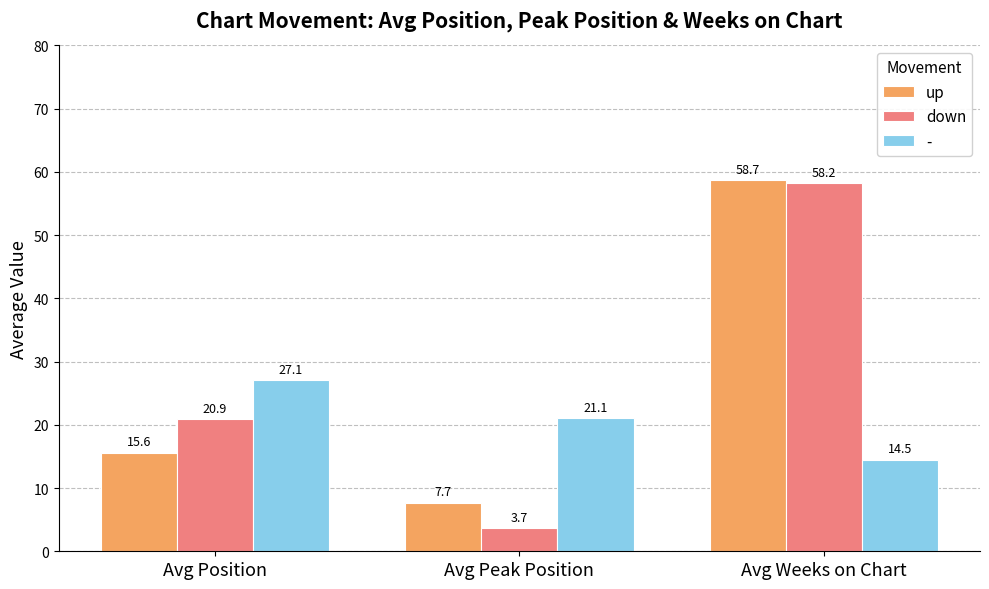

Rank the categories by down value from lowest to highest.

Avg Peak Position, Avg Position, Avg Weeks on Chart